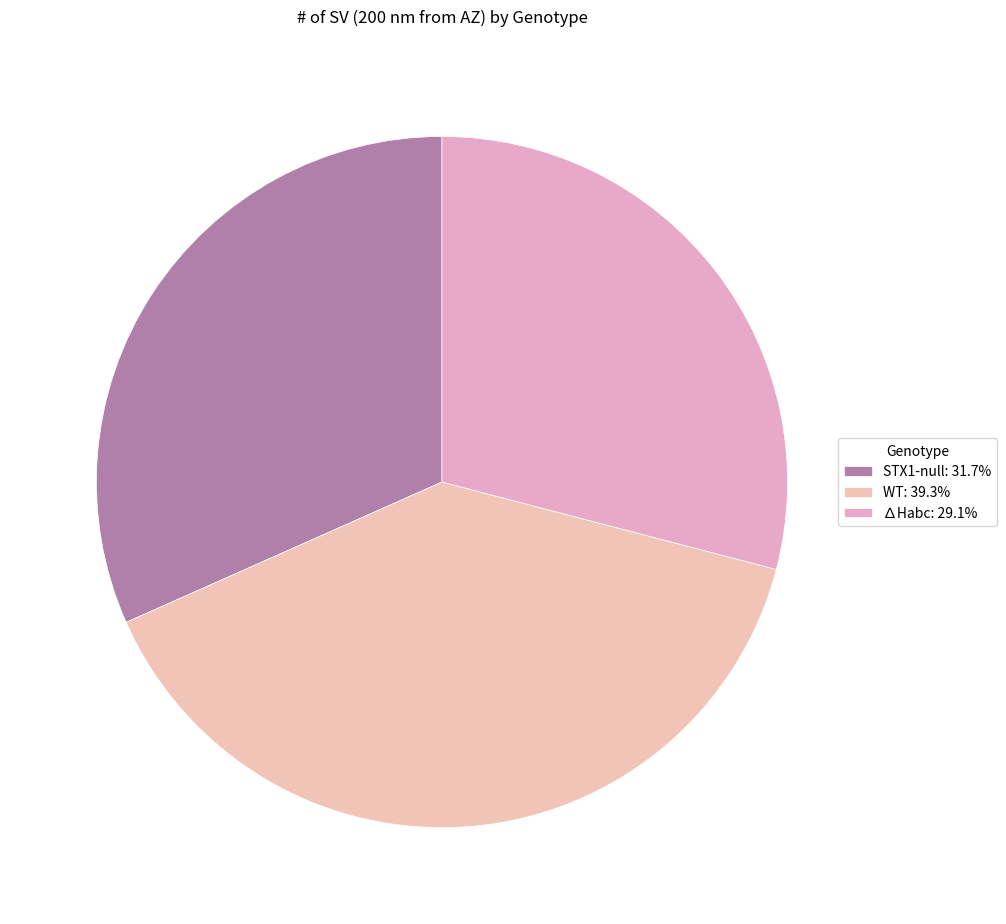

What percentage do WT and STX1-null together represent?

70.9%